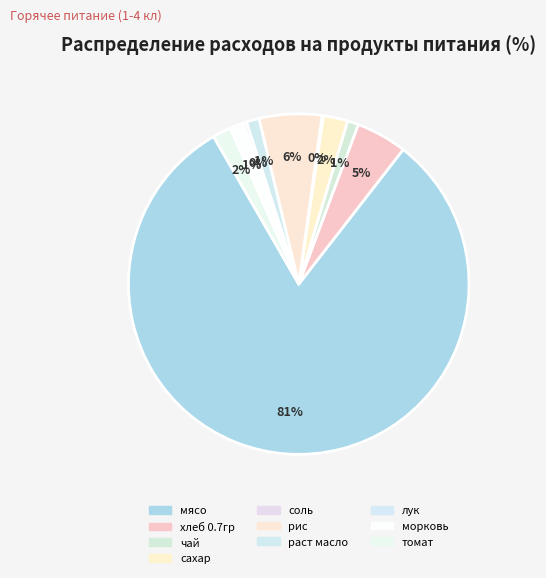

What percentage is the рис slice, to the nearest percent?

6%